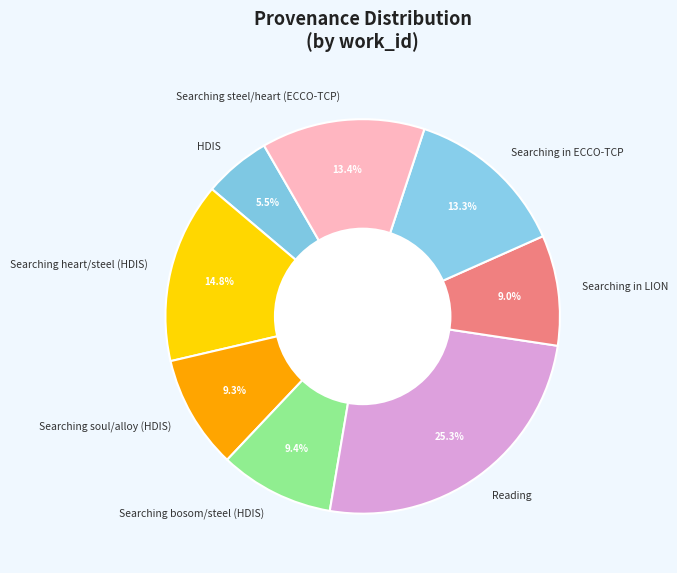

Is Reading the majority of the pie?

No